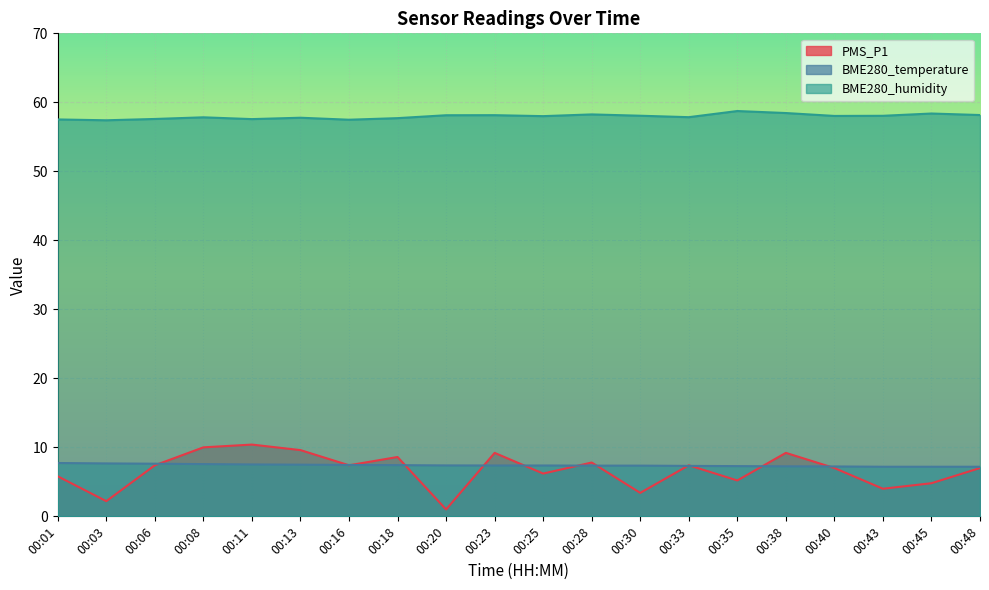

What is the value of the BME280_temperature point at the 8th from the left?

7.4